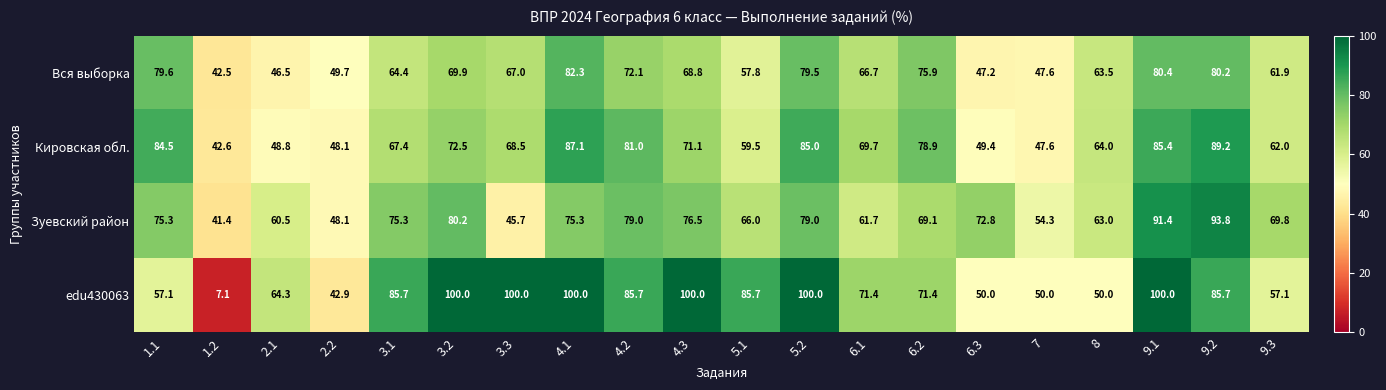

List the series in order of their peak value, lowest first.

Вся выборка, Кировская обл., Зуевский район, edu430063